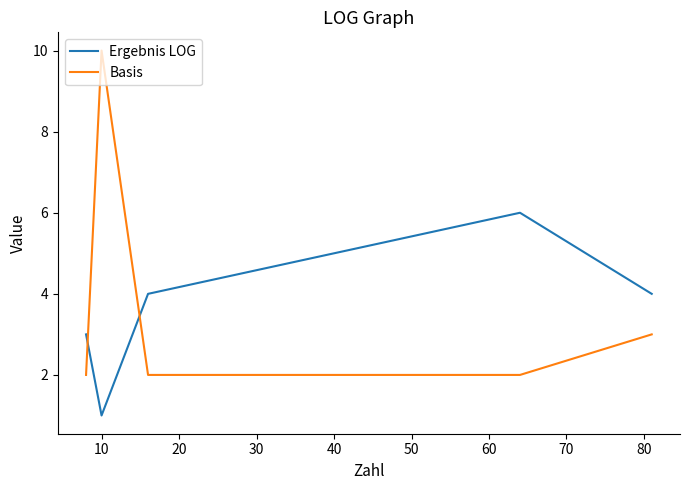

How many lines are shown in the chart?

2